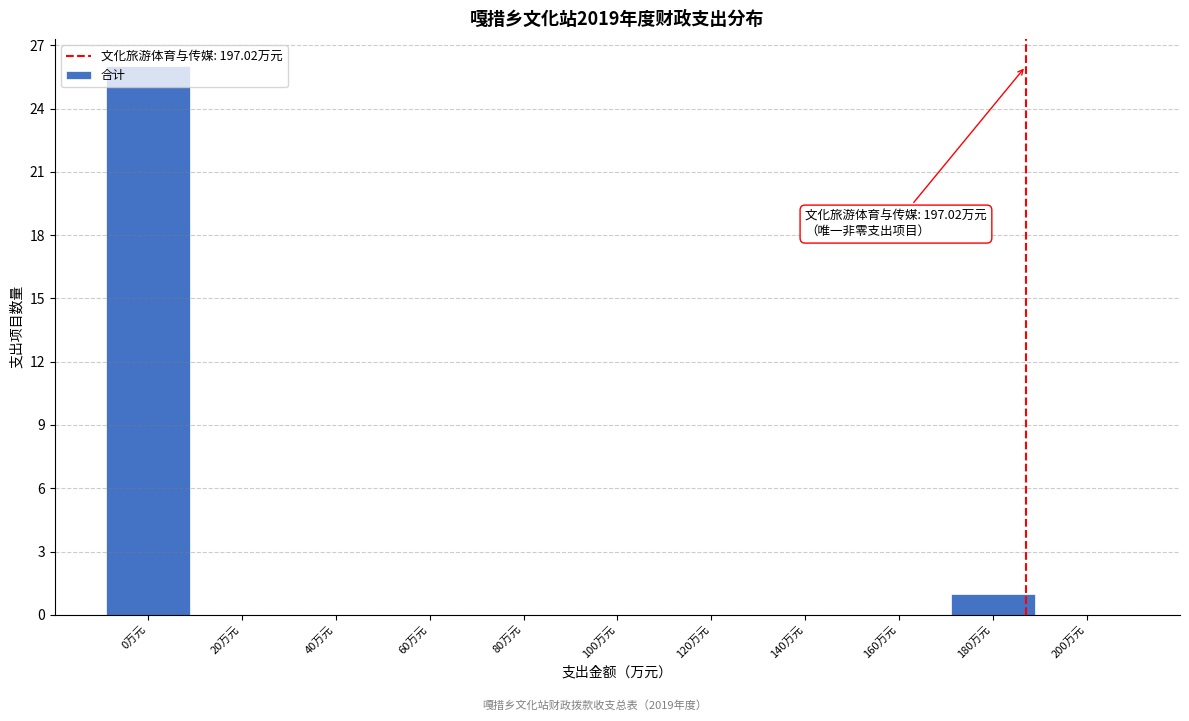

What is the sum of all values?

27